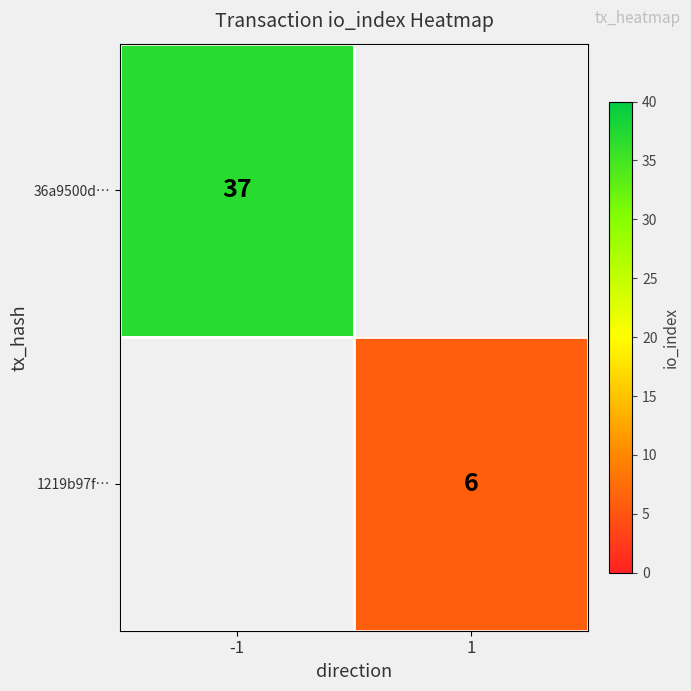

How many series are shown in this chart?

2